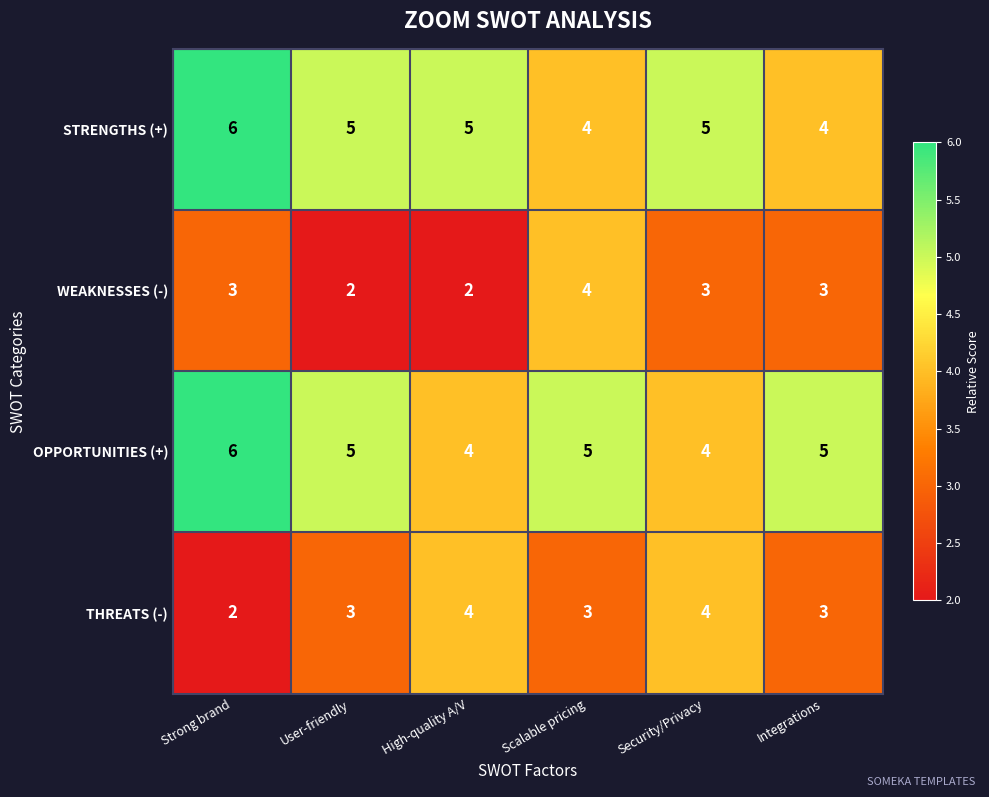

What is the difference between the highest and lowest values at High-quality A/V?

3